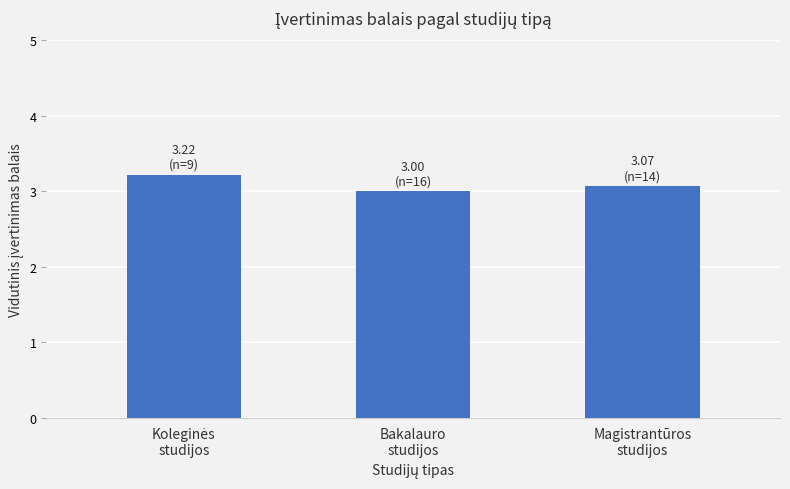

Reading left to right, extract all data points from this chart.

3.2	3.0	3.1